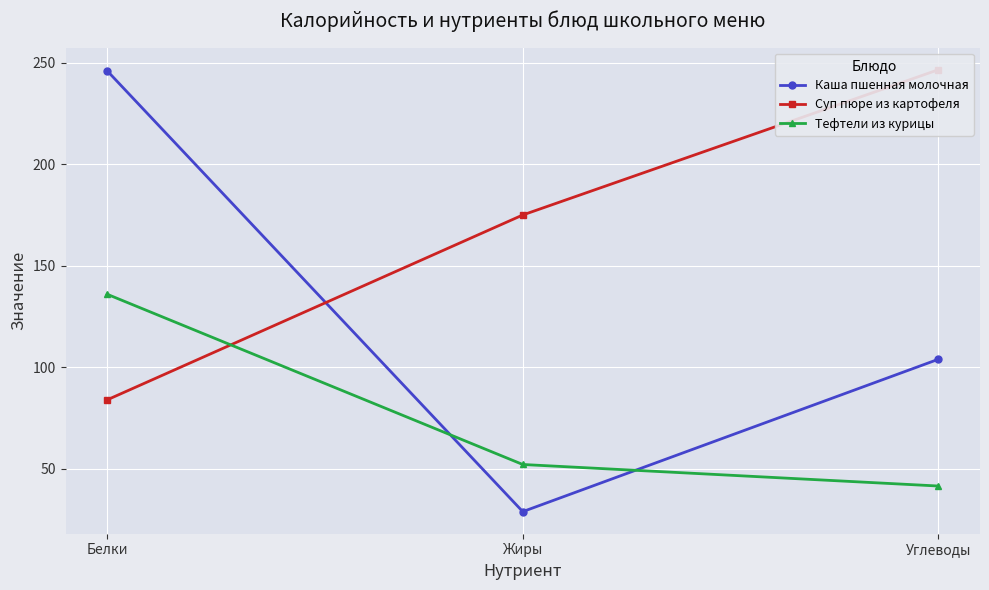

Read the Суп пюре из картофеля value at Жиры.

175.0